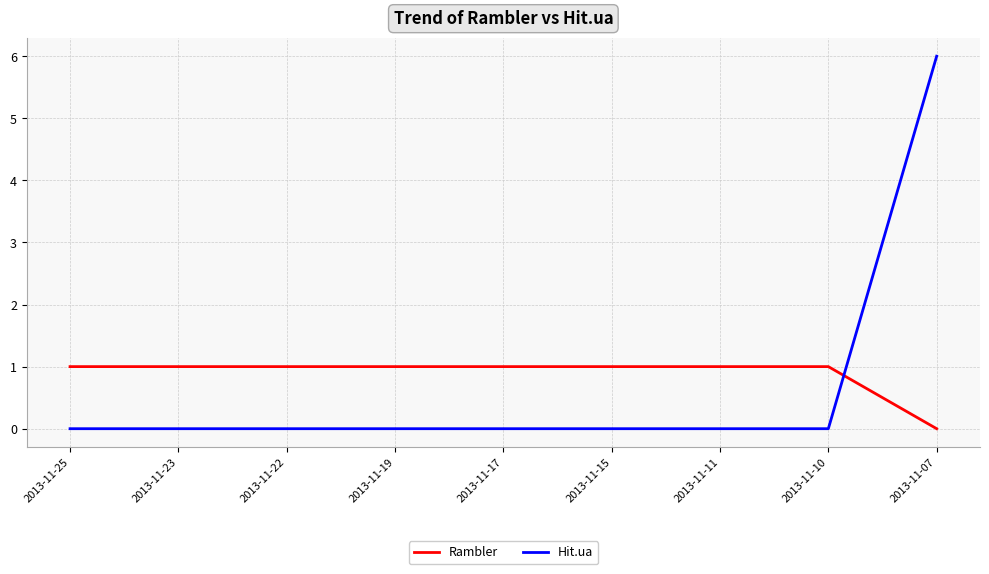

How many times do Hit.ua and Rambler cross each other?

1